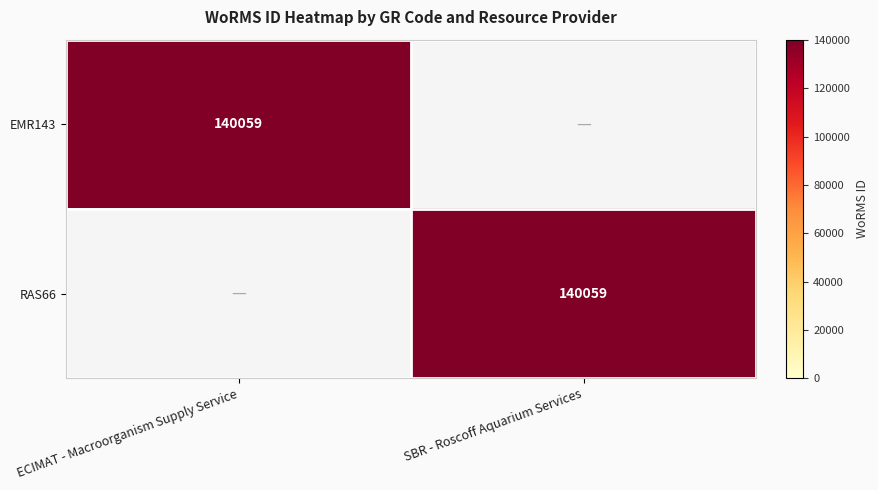

True or false: RAS66 has a value of 48041 at SBR - Roscoff Aquarium Services.

False